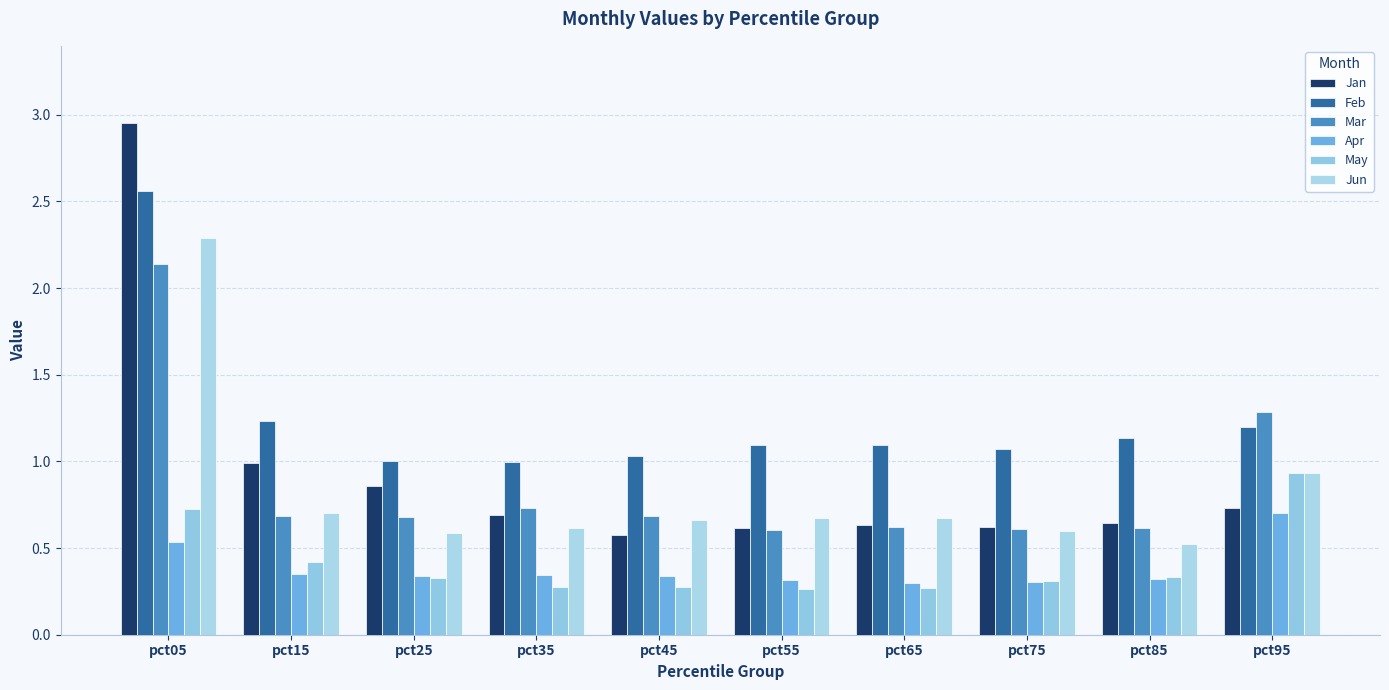

How many groups of bars are there?

10